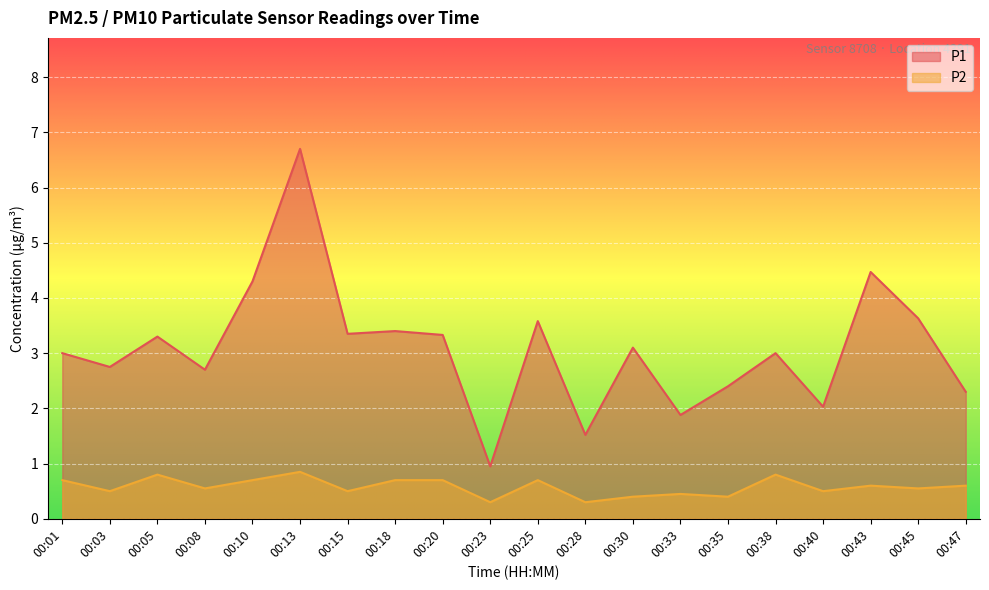

Rank the categories by P2 value from lowest to highest.

00:23, 00:28, 00:30, 00:35, 00:33, 00:03, 00:15, 00:40, 00:08, 00:45, 00:43, 00:47, 00:01, 00:10, 00:18, 00:20, 00:25, 00:05, 00:38, 00:13